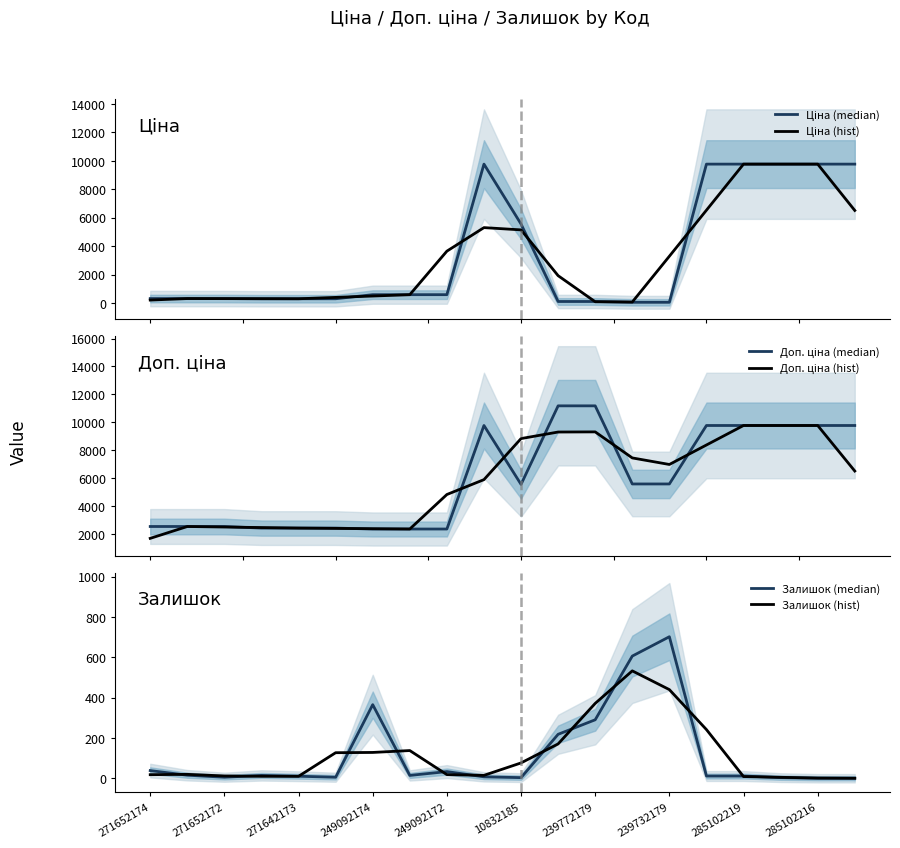

Reading right to left, list all the values displayed in this chart.

Ціна (median): 9775.5	9775.5	9775.5	9775.5	9775.5	55.9	55.9	111.8	111.8	5560.3	9775.5	591.6	591.6	591.6	304.1	304.1	304.1	318.3	318.3	318.3
Ціна (hist): 6517.0	9775.5	9775.5	9775.5	6535.6	3295.8	74.5	93.2	1928.0	5149.2	5309.2	3652.9	591.6	495.8	399.9	304.1	308.8	313.6	318.3	212.2
Доп. ціна (median): 9775.5	9775.5	9775.5	9775.5	9775.5	5591.0	5591.0	11182.0	11182.0	5560.3	9775.5	2366.5	2366.5	2366.5	2432.8	2432.8	2432.8	2546.4	2546.4	2546.4
Доп. ціна (hist): 6517.0	9775.5	9775.5	9775.5	8380.7	6985.8	7454.7	9318.3	9308.1	8839.3	5900.8	4836.2	2366.5	2388.6	2410.7	2432.8	2470.7	2508.5	2546.4	1697.6
Залишок (median): 0.0	0.0	3.0	11.0	11.0	702.0	606.0	290.0	218.0	3.0	7.0	33.0	14.0	365.0	5.0	10.0	14.0	5.0	15.0	38.0
Залишок (hist): 0.0	1.0	4.7	8.3	241.3	439.7	532.7	371.3	170.3	76.0	14.3	18.0	137.3	128.0	126.7	9.7	9.7	11.3	19.3	17.7